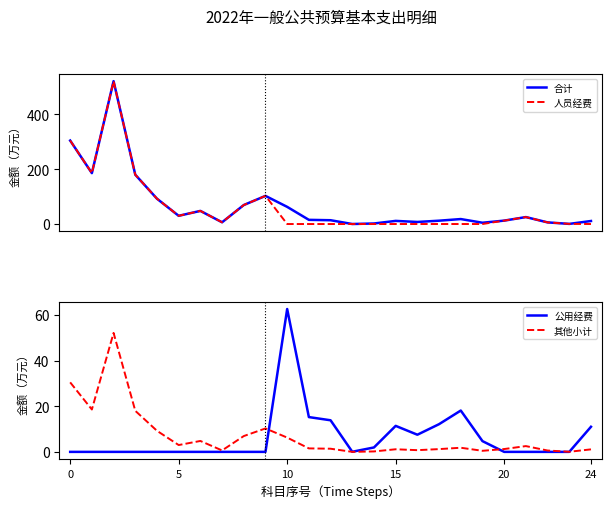

What is the sum of all 其他小计 values?

174.3